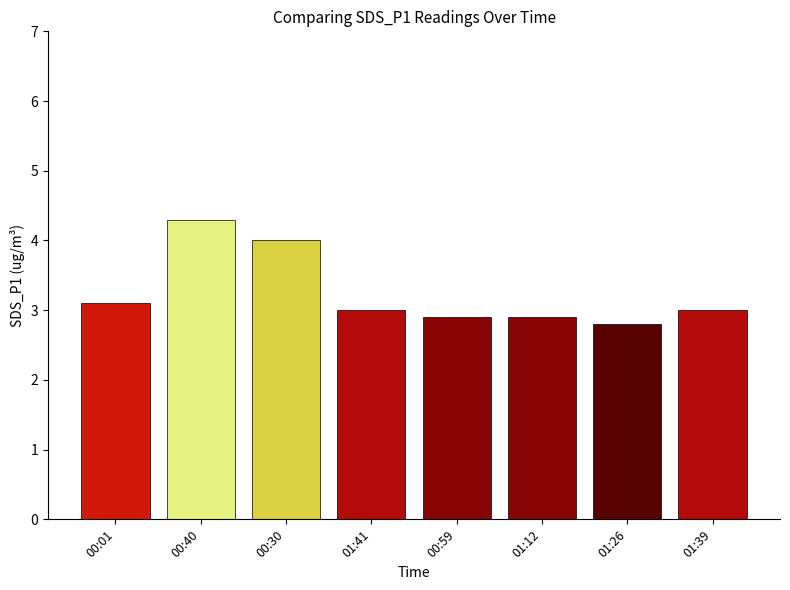

What is the change in value from 00:01 to 01:12?

-0.2